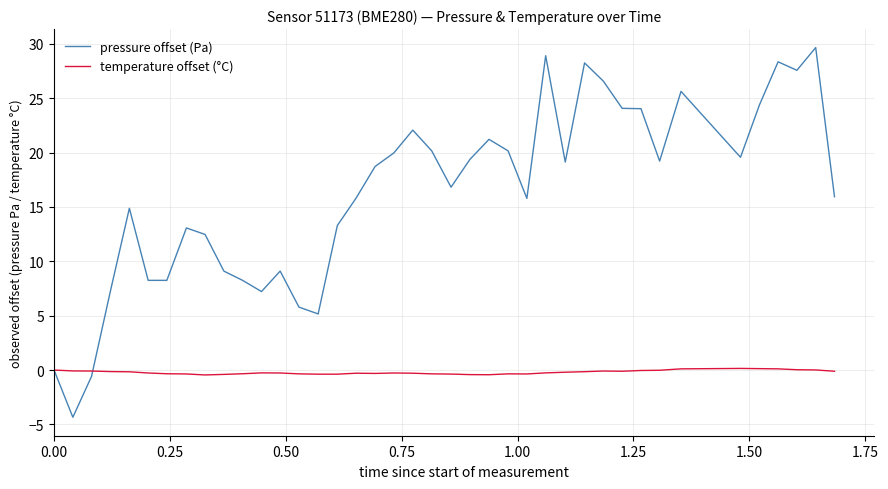

Which series has the largest total across all categories?

pressure offset (Pa)